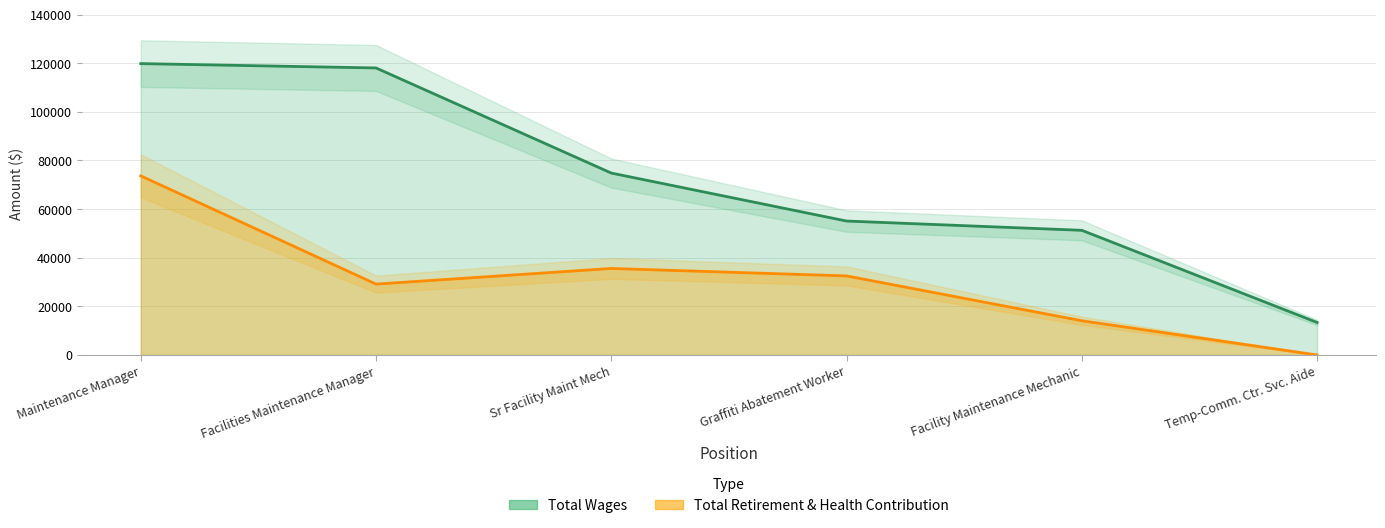

True or false: Total Wages and Total Retirement & Health Contribution intersect in this chart.

False